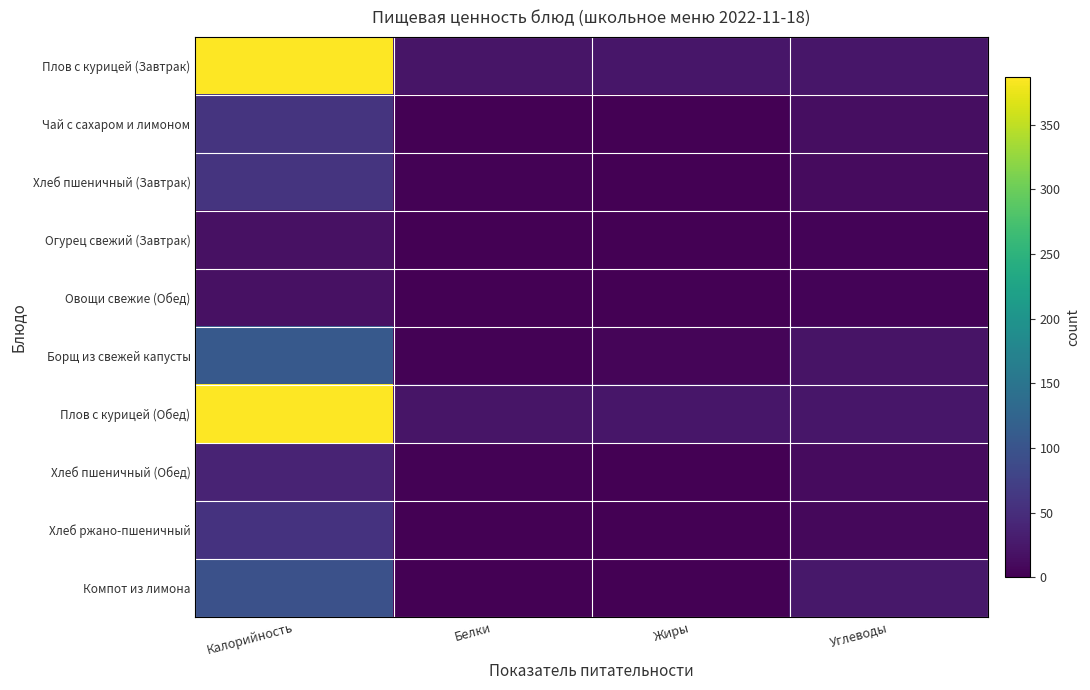

What is the average value of the Плов с курицей (Обед) series?

114.1